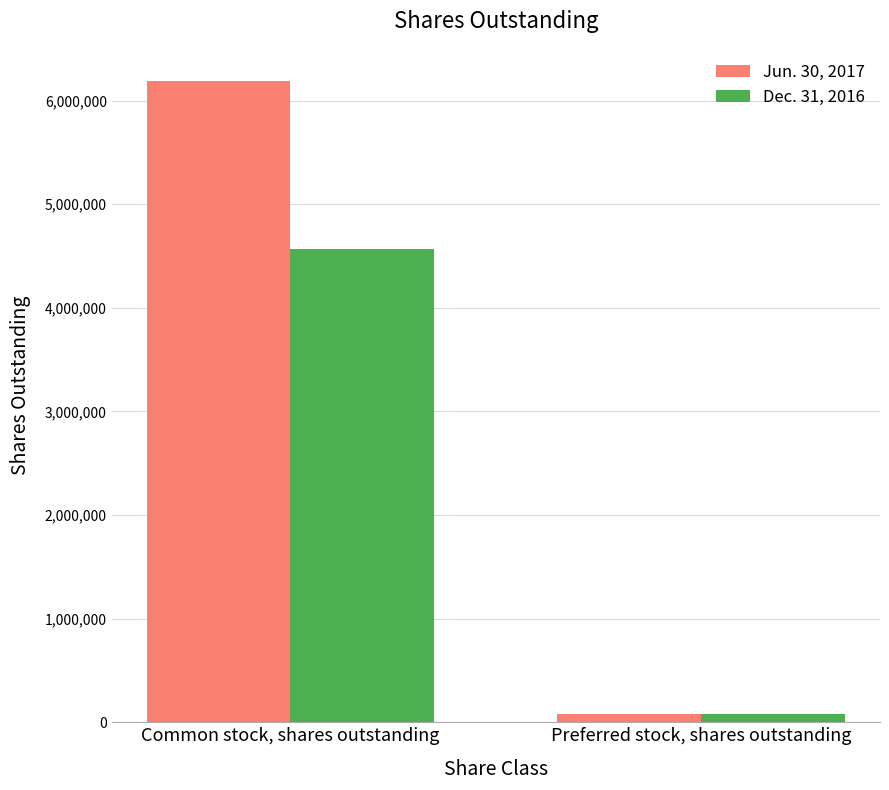

At how many categories does at least one series exceed 3625802?

1